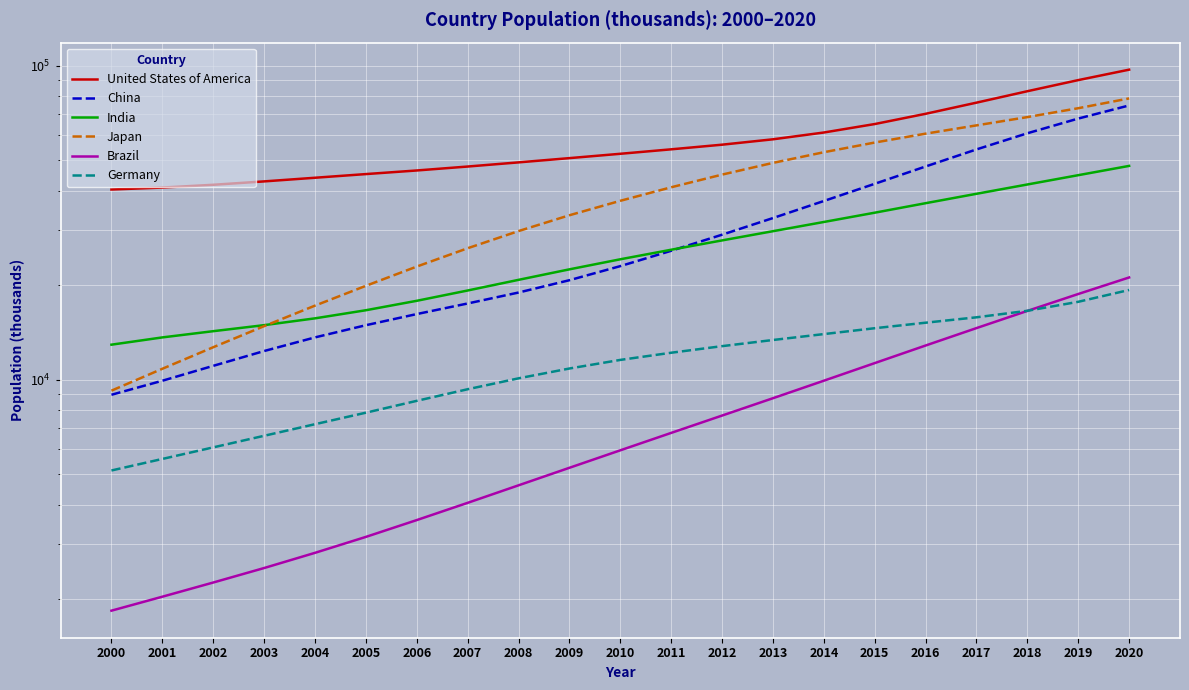

Is it true that China equals 6340 at 2003?

False